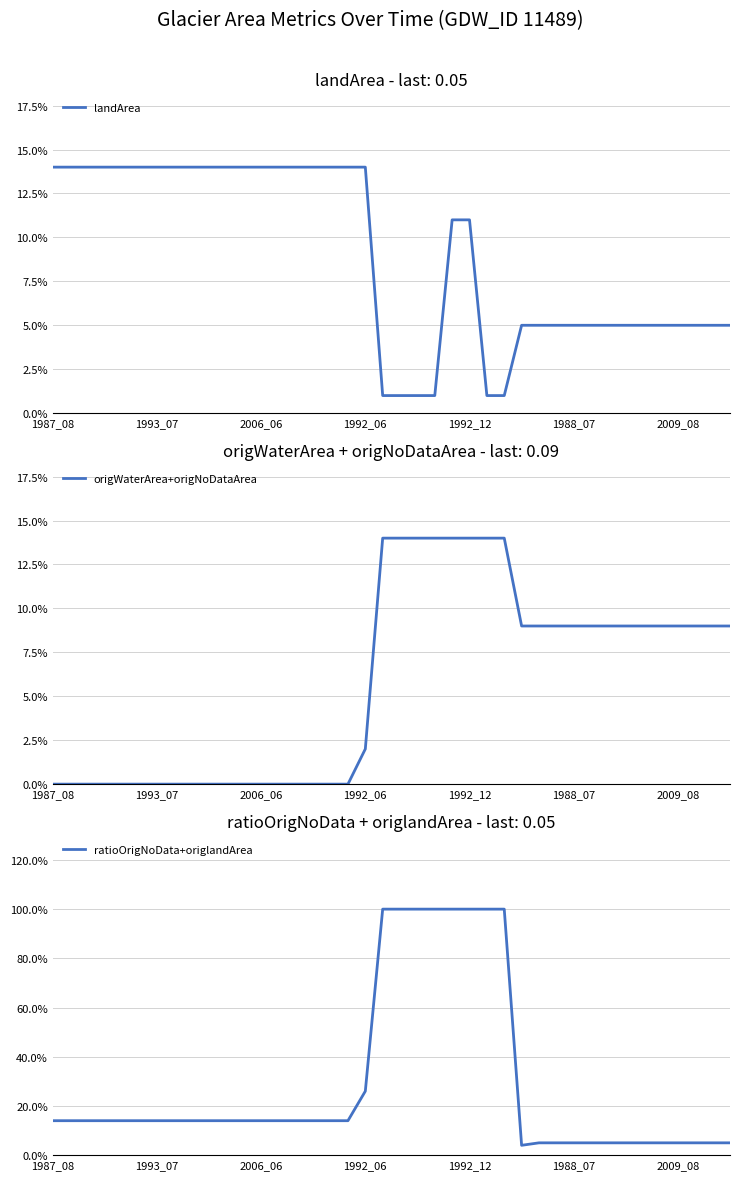

At 26, list the series in order from largest to smallest.

ratioOrigNoData+origlandArea, origWaterArea+origNoDataArea, landArea